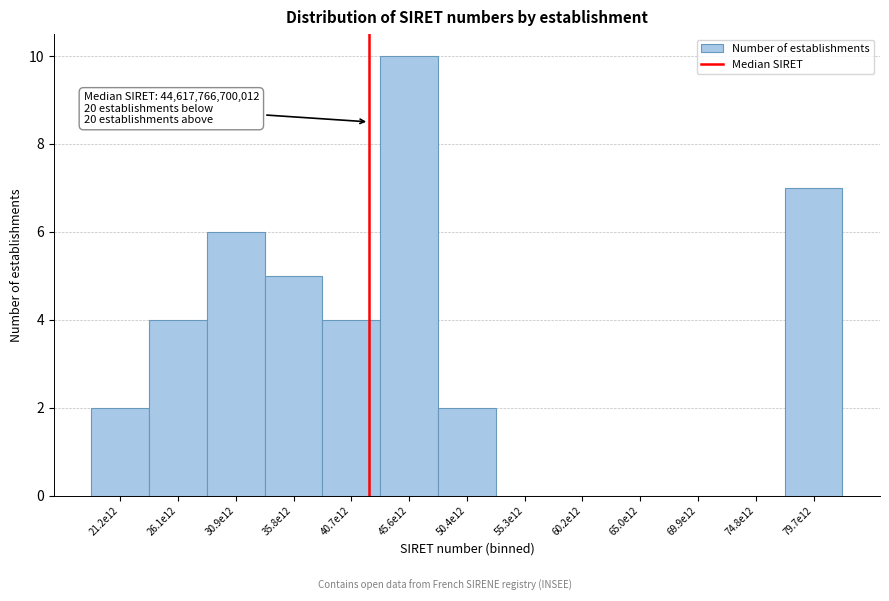

Reading left to right, transcribe all the data shown in this chart.

21.2e12=2	26.1e12=4	30.9e12=6	35.8e12=5	40.7e12=4	45.6e12=10	50.4e12=2	55.3e12=0	60.2e12=0	65.0e12=0	69.9e12=0	74.8e12=0	79.7e12=7